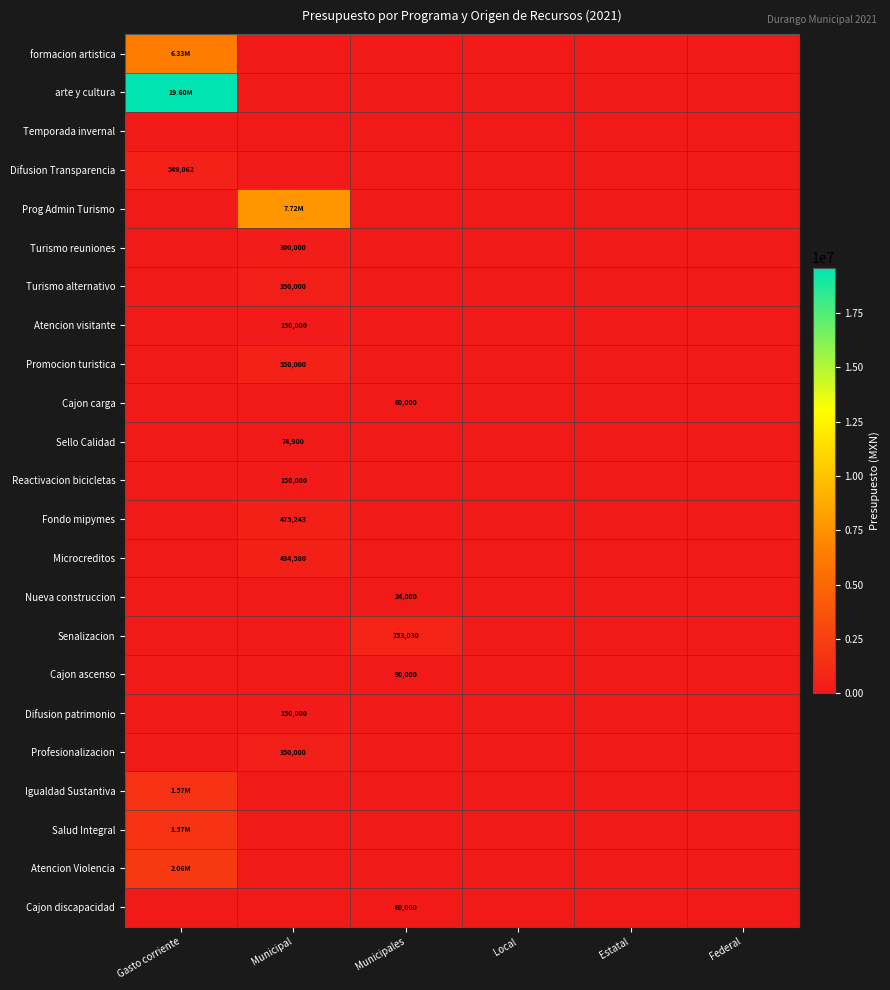

Which label corresponds to the smallest value in the chart?

Municipal